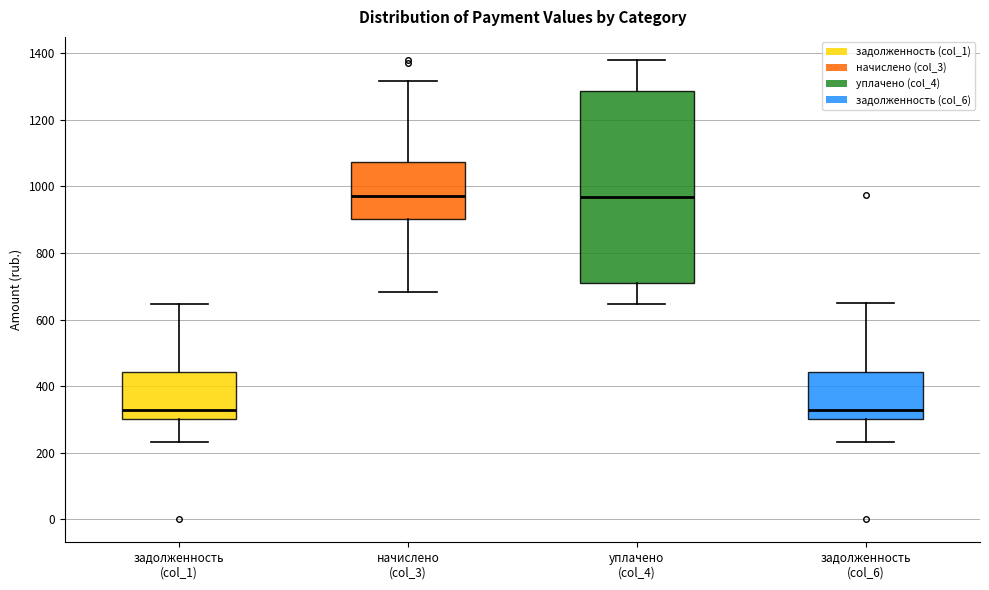

Reading left to right, read every box against the y-axis: the position of its median line, the range the box covers, and the ends of its whiskers. The values are not printed on the chart, so give them approximately, as read against the axis.

задолженность (col_1): median 320, box 300 to 440, whiskers 240 to 640
начислено (col_3): median 960, box 900 to 1080, whiskers 680 to 1320
уплачено (col_4): median 960, box 700 to 1280, whiskers 640 to 1380
задолженность (col_6): median 320, box 300 to 440, whiskers 240 to 640